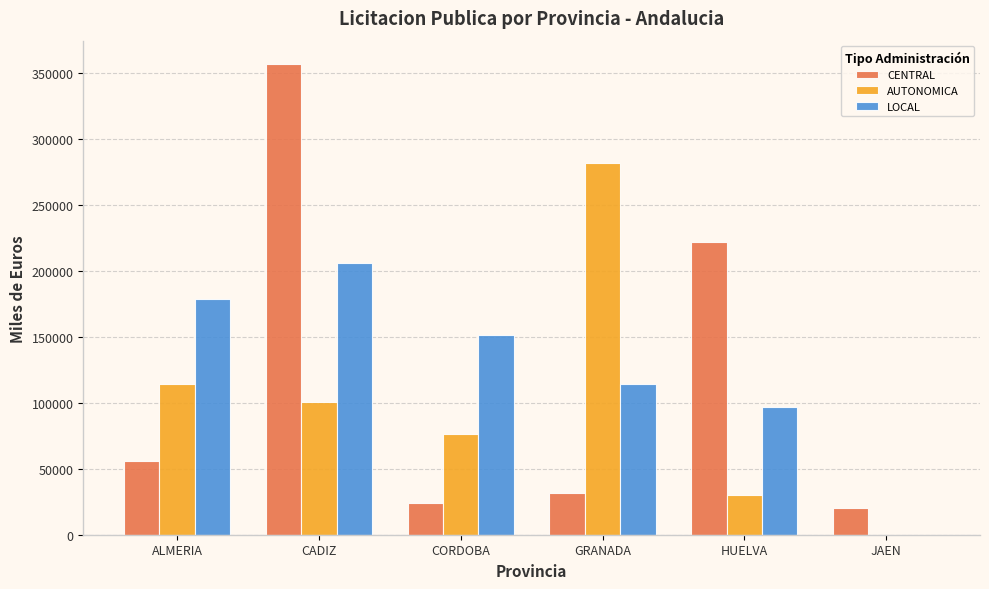

What value does the LOCAL series have at CADIZ?

206408.4